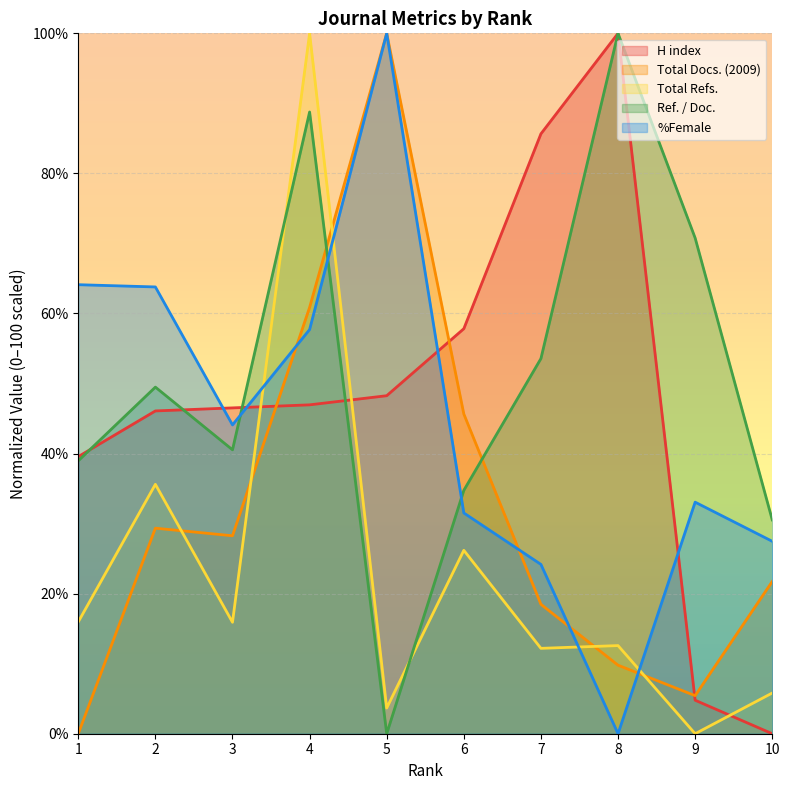

How many interior local valleys does the Ref. / Doc. series have?

2